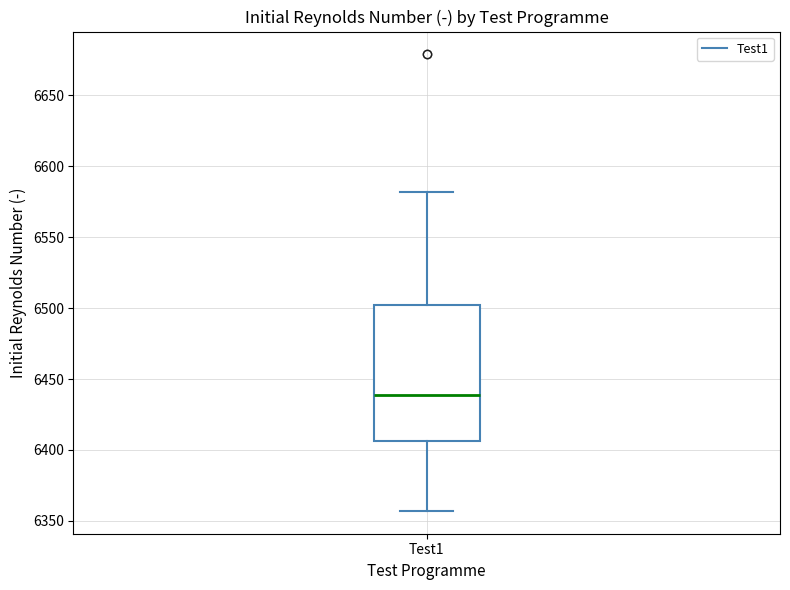

Transcribe this box plot: give where the median line is, the range the box spans, and where the two whiskers end, as read against the y-axis. The values are not printed on the chart, so give them approximately, as read against the axis.

median 6440, box 6405 to 6500, whiskers 6355 to 6580